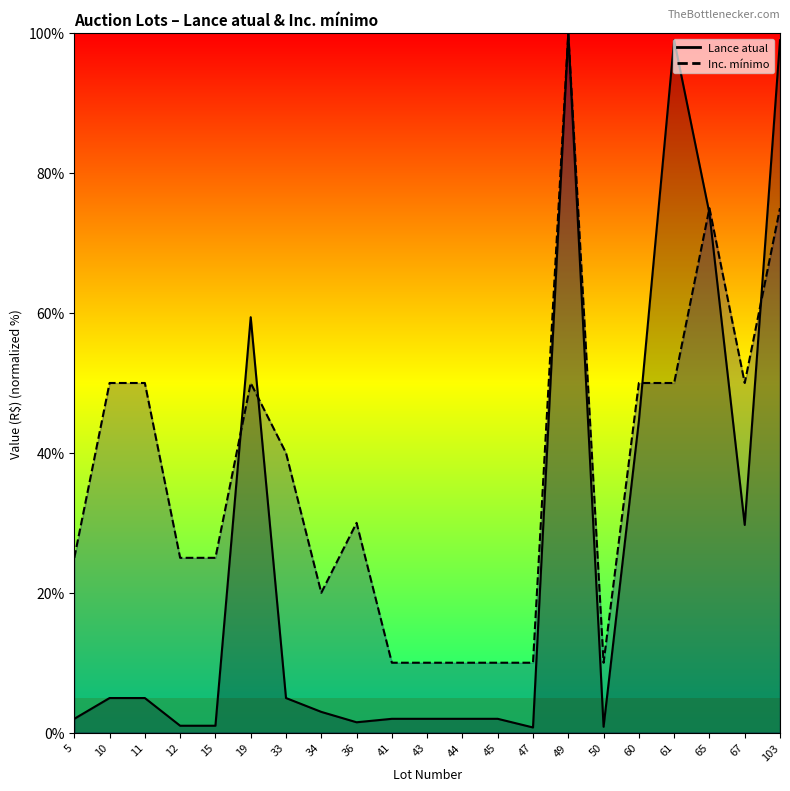

The value of Lance atual at 34 is 3.0. True or false?

True